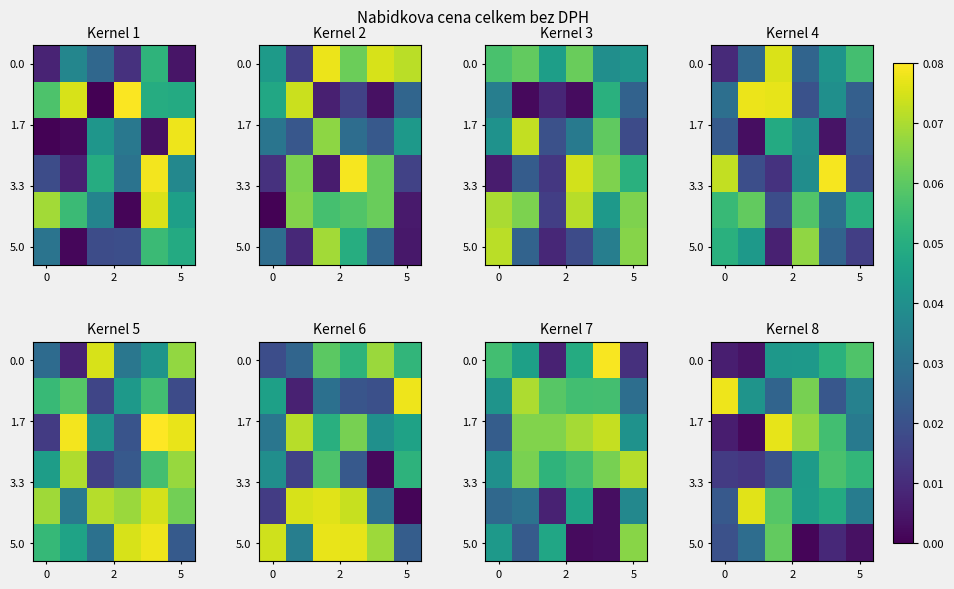

What is the total value across all series at 5?

0.3